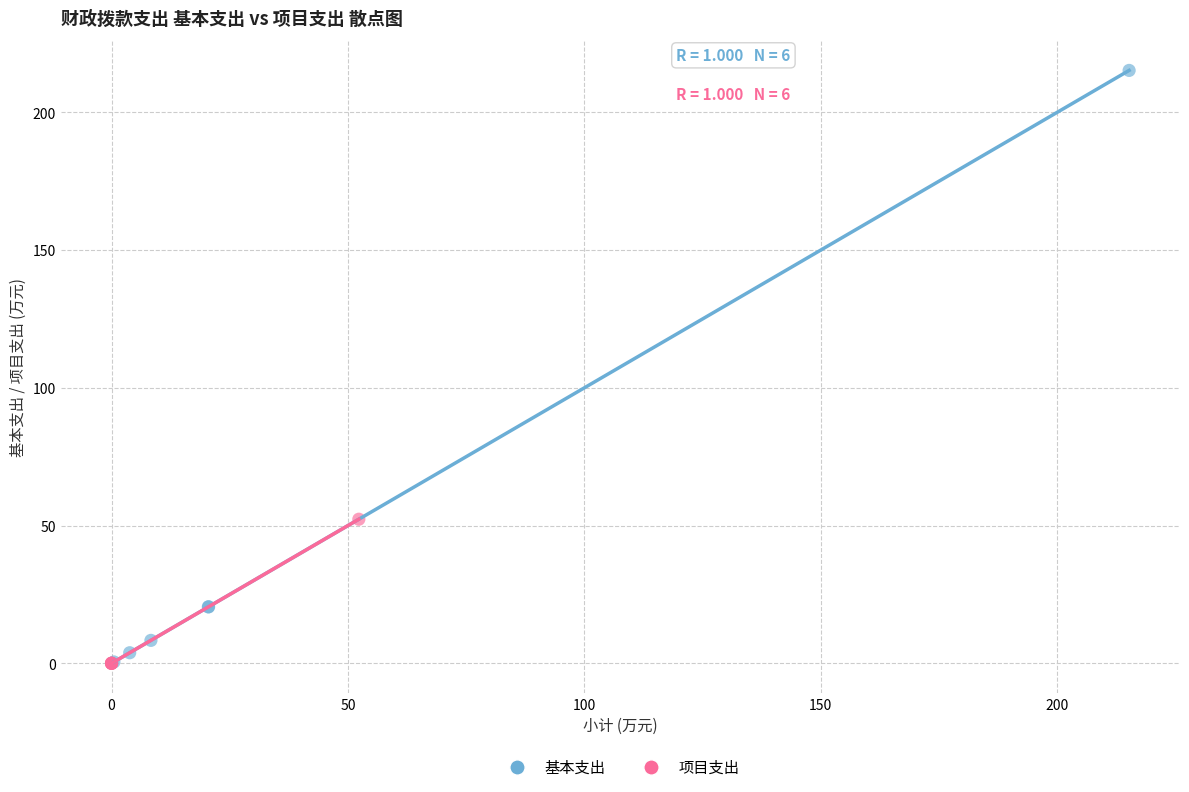

Which series has the largest Y range (max minus min)?

基本支出